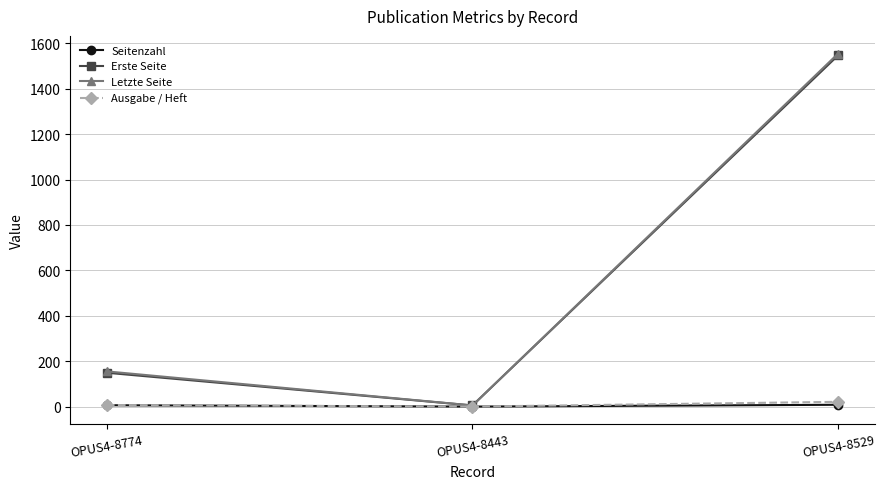

Rank the categories by Erste Seite value from lowest to highest.

OPUS4-8443, OPUS4-8774, OPUS4-8529